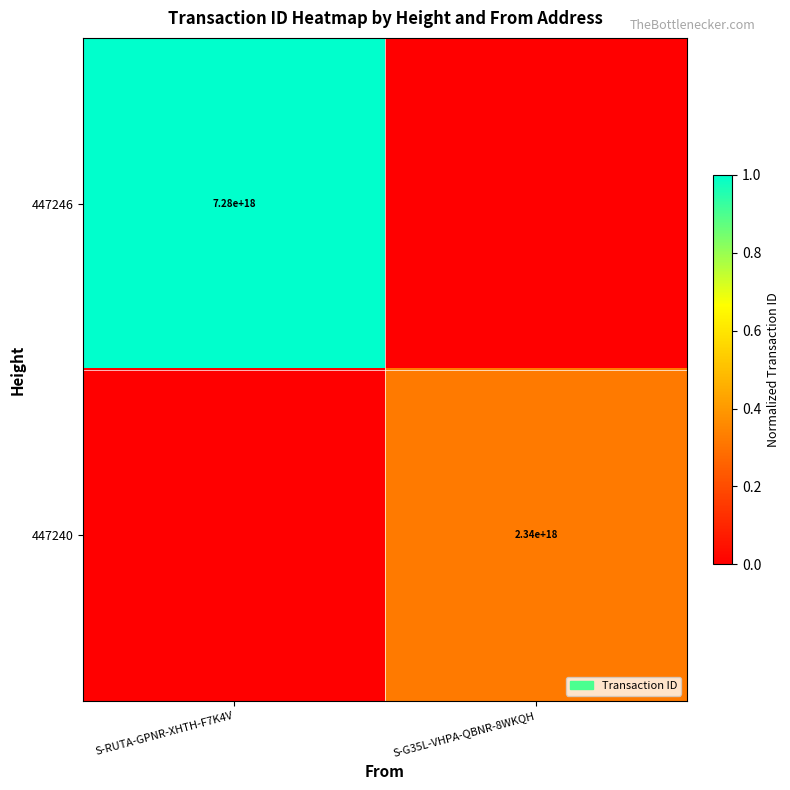

Which series has the largest total across all categories?

447246